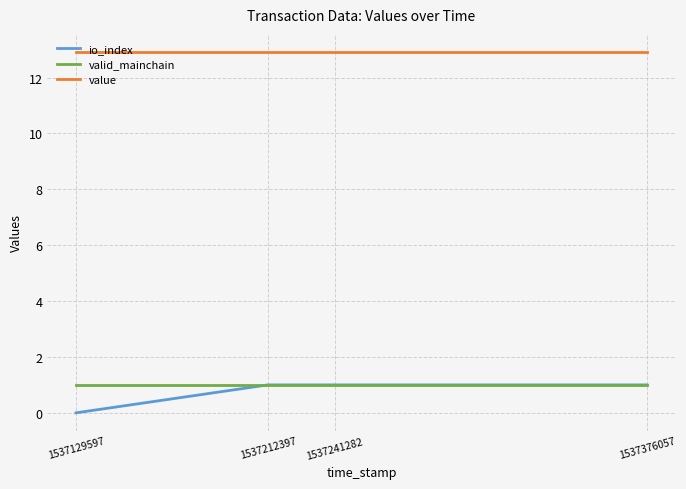

True or false: valid_mainchain and value cross at least once.

False